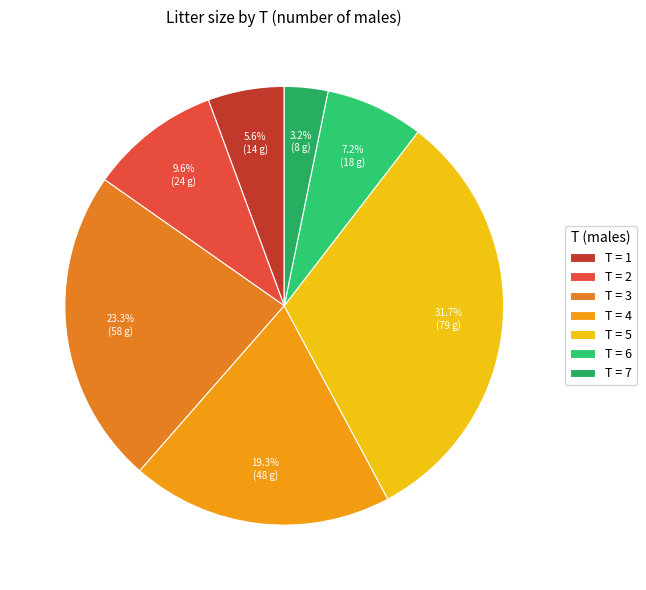

How many slices are in this pie chart?

7